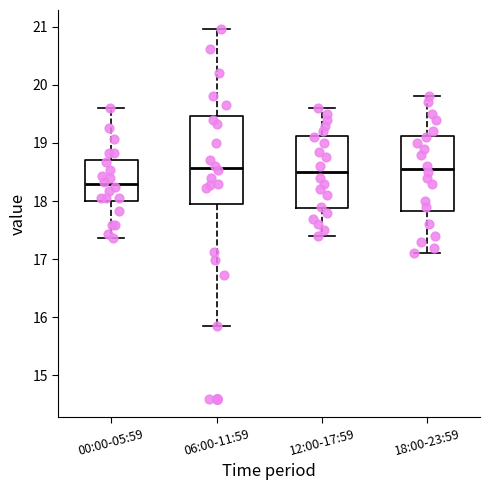

Which box has the lowest median line?

00:00-05:59